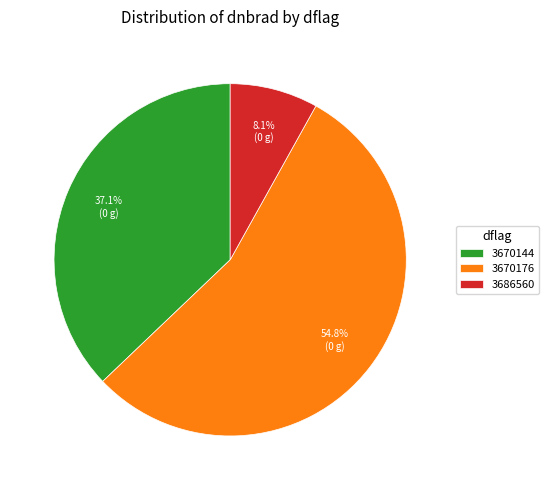

Approximately how many times larger is the value at 3670144 compared to 3670176?

0.7